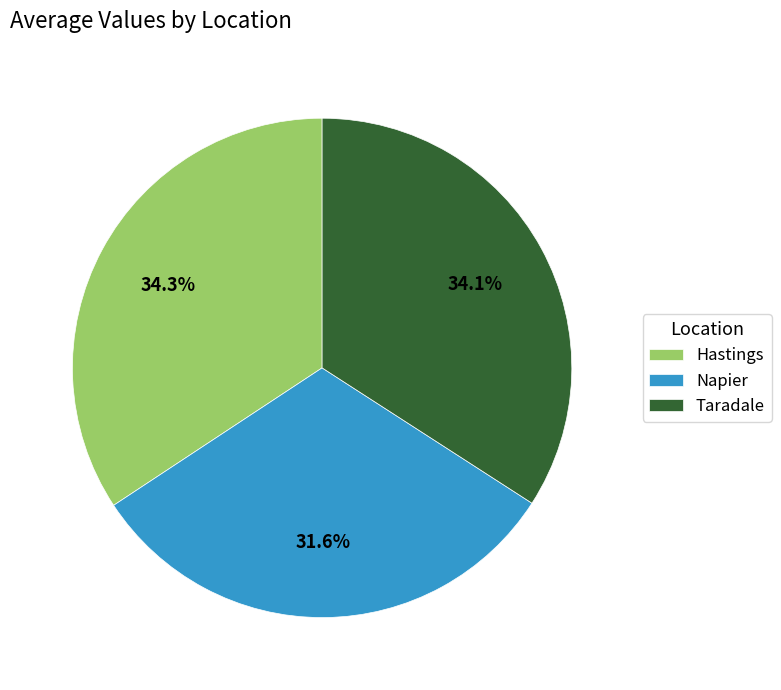

To the nearest percent, what percentage of the pie is Hastings?

34%